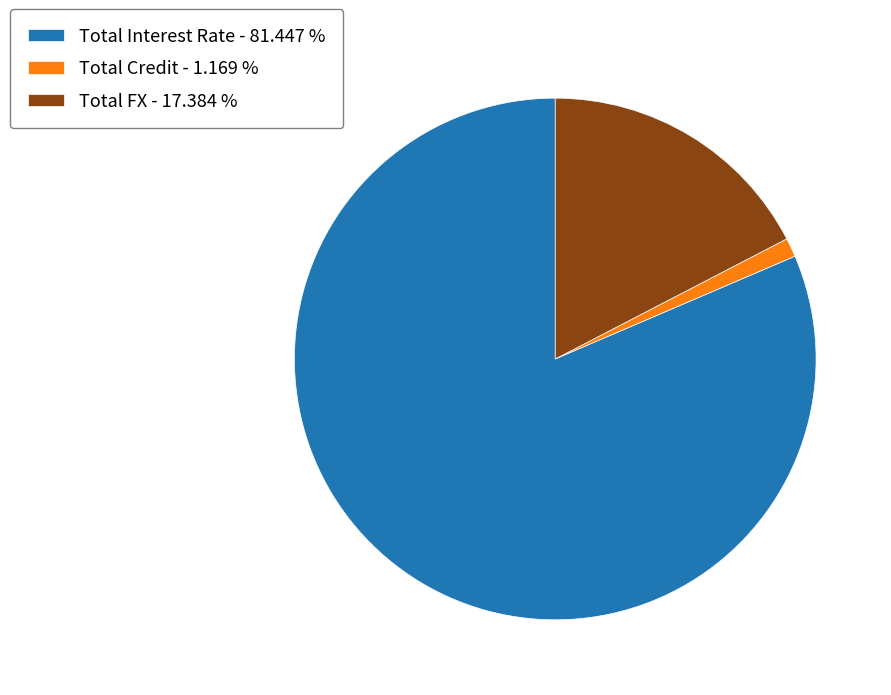

How many segments does this pie chart have?

3